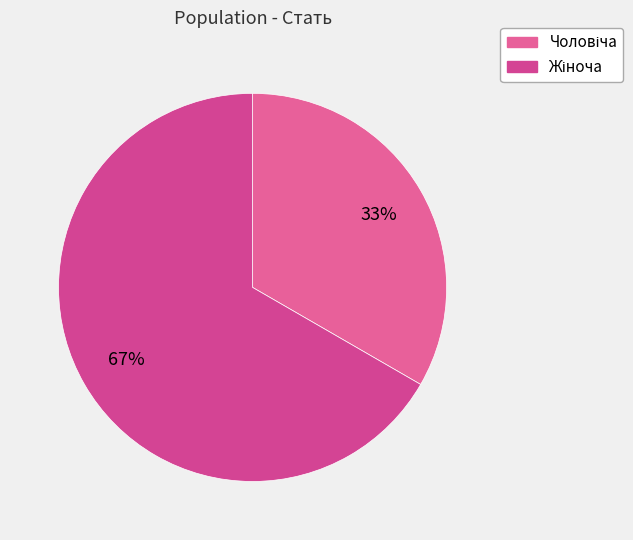

How many slices are in this pie chart?

2